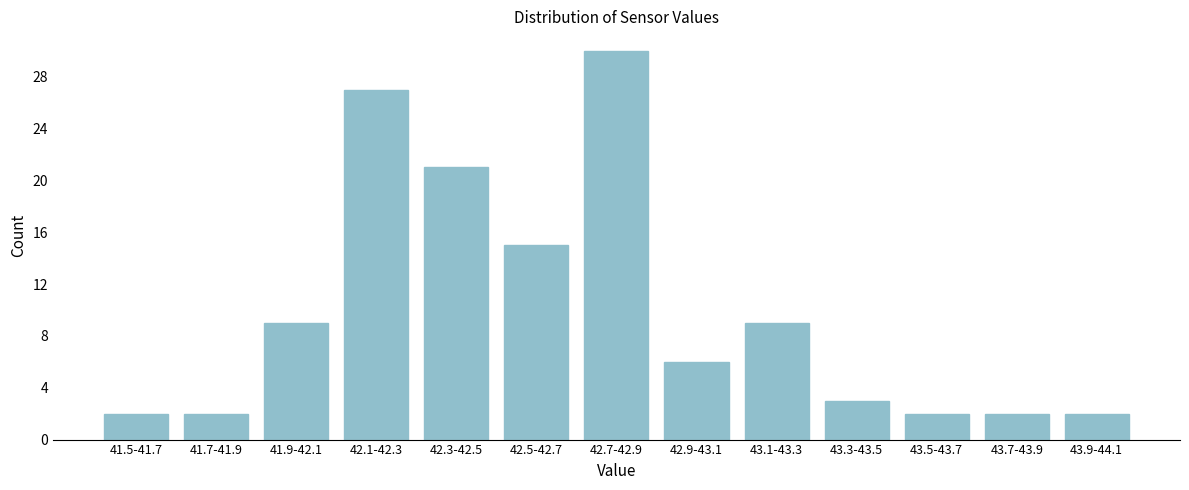

Reading left to right, list all the values displayed in this chart.

2	2	9	27	21	15	30	6	9	3	2	2	2